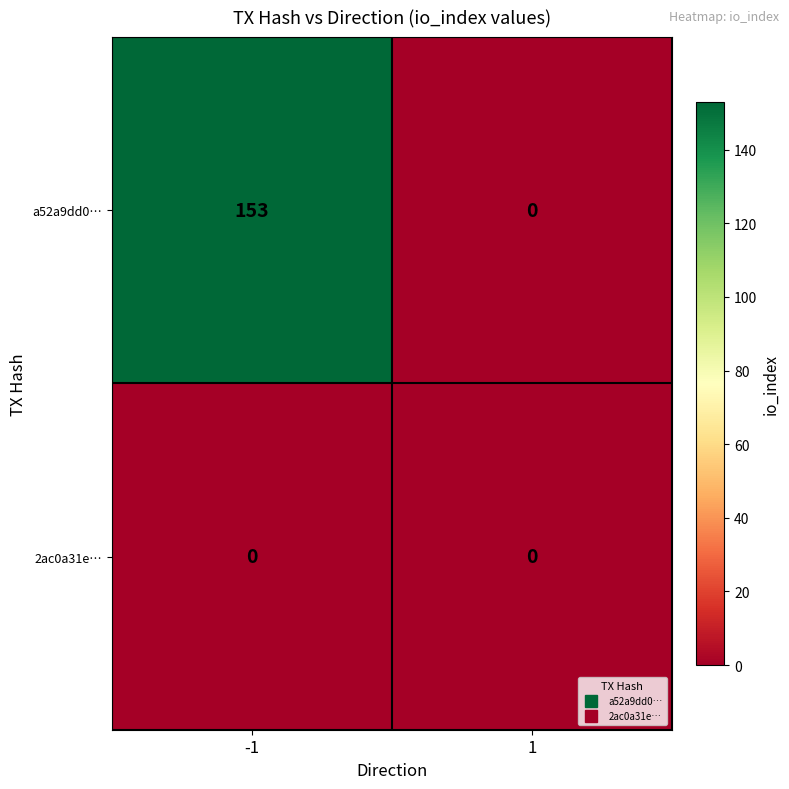

Which series has the largest total across all categories?

a52a9dd0…